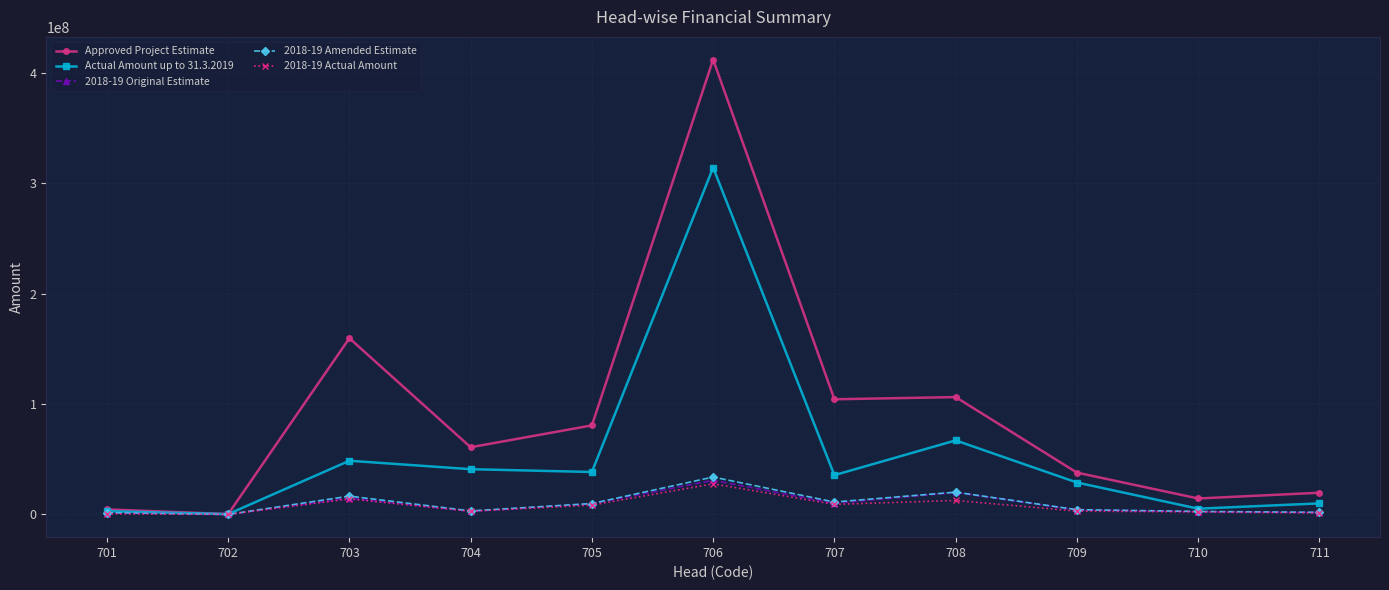

What value does the 2018-19 Original Estimate series have at 710, to the nearest 10?

2526800